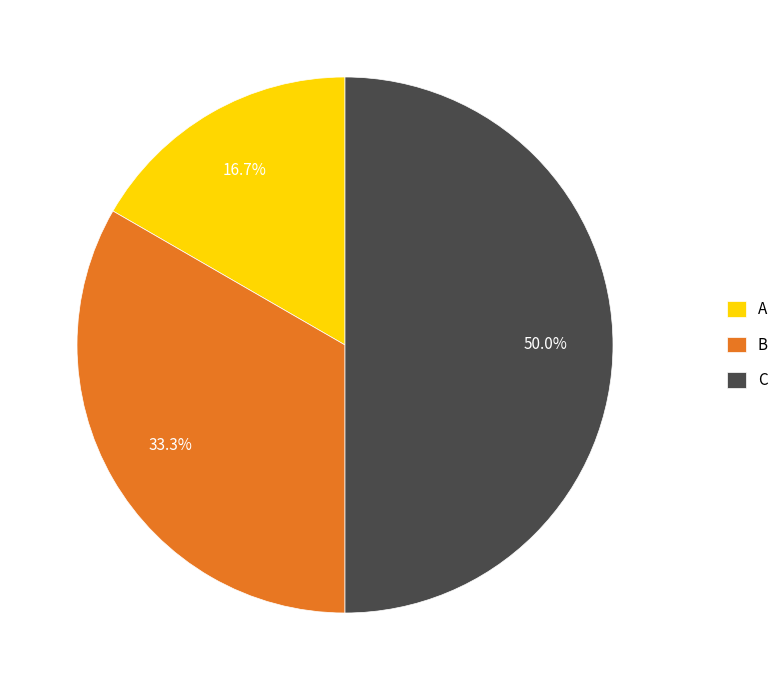

To the nearest percent, what portion does B represent?

33%